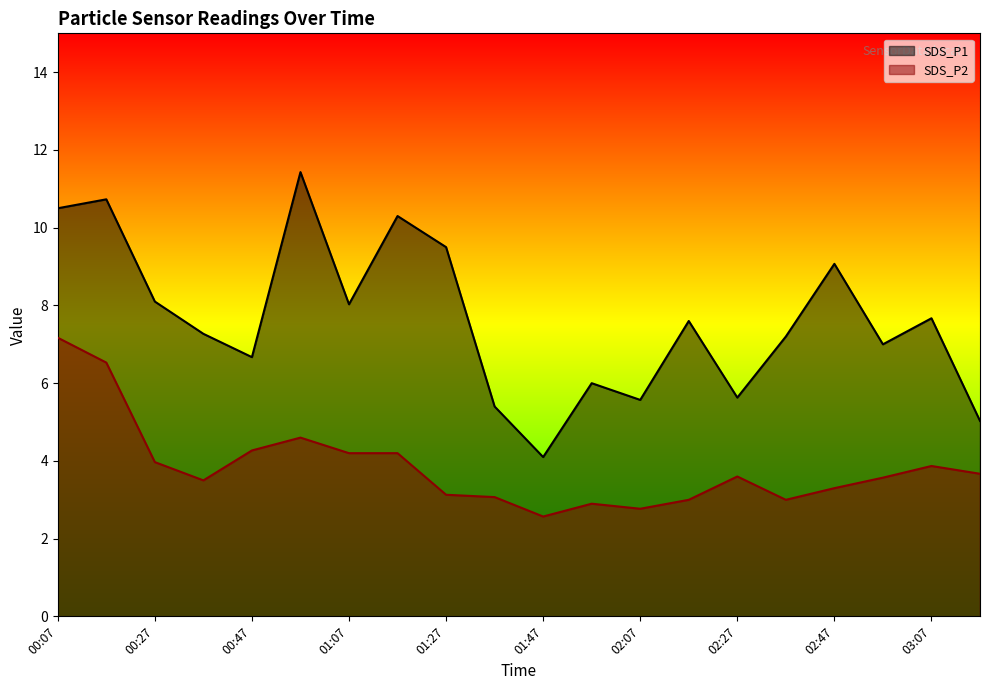

What is the difference between the highest and lowest values at 01:17?

6.1